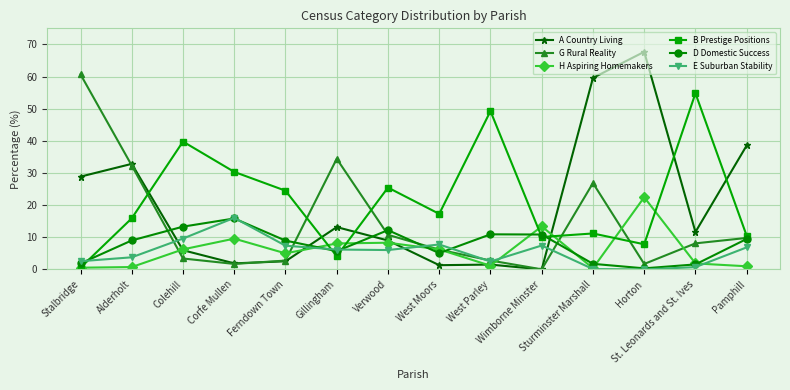

What position from the left is West Parley?

9